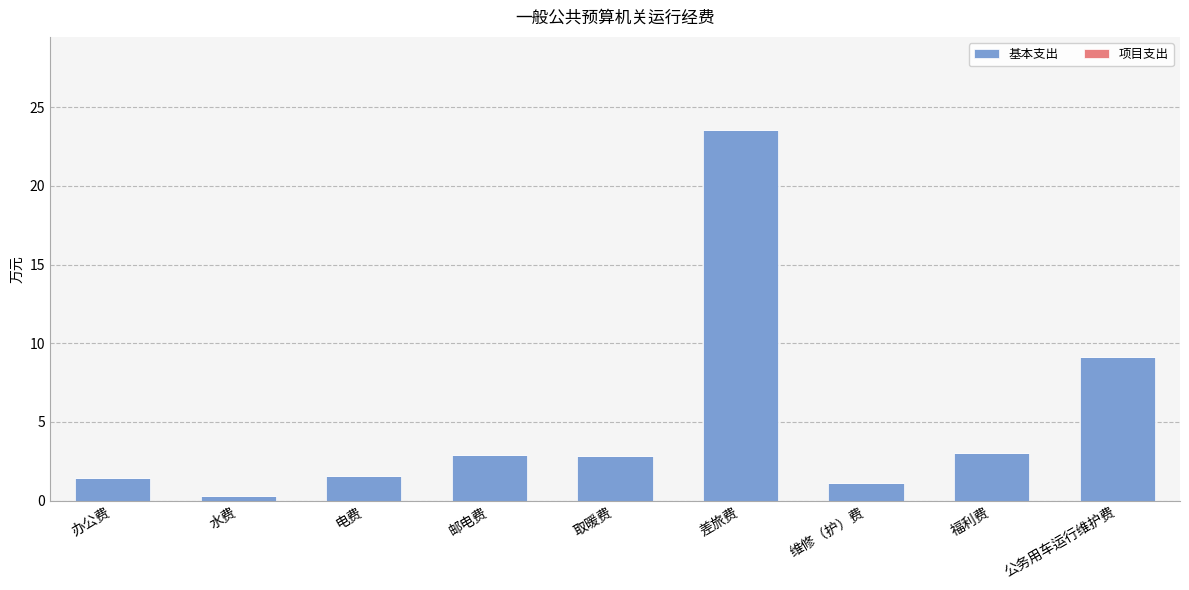

What is the maximum value shown in the chart?

23.6